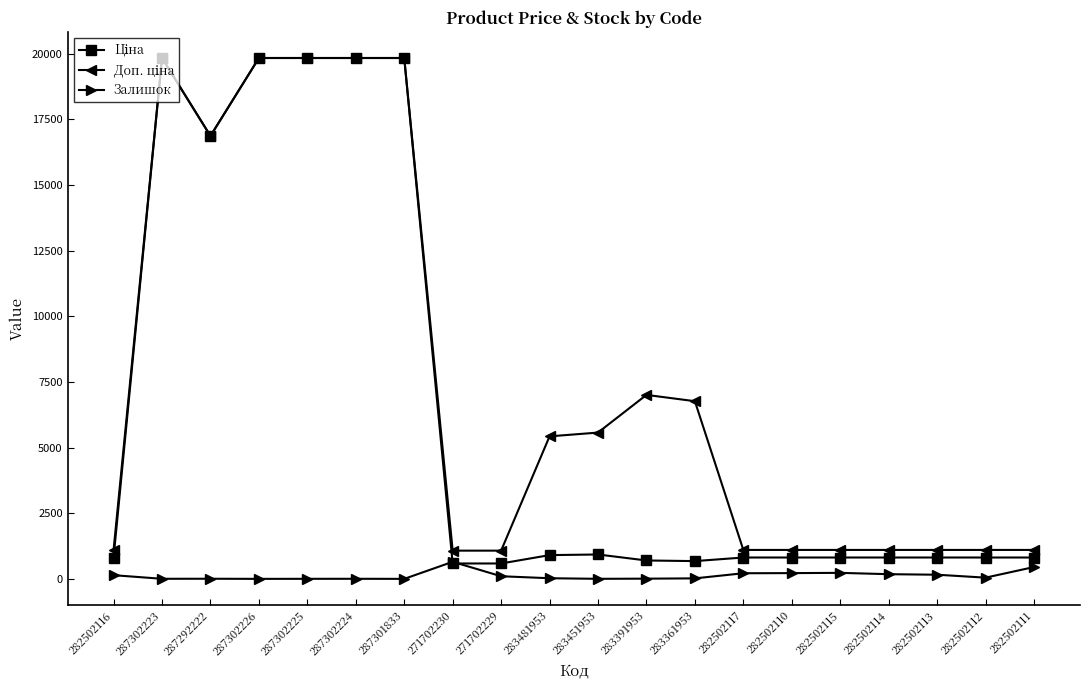

What position from the left is 283451953?

11